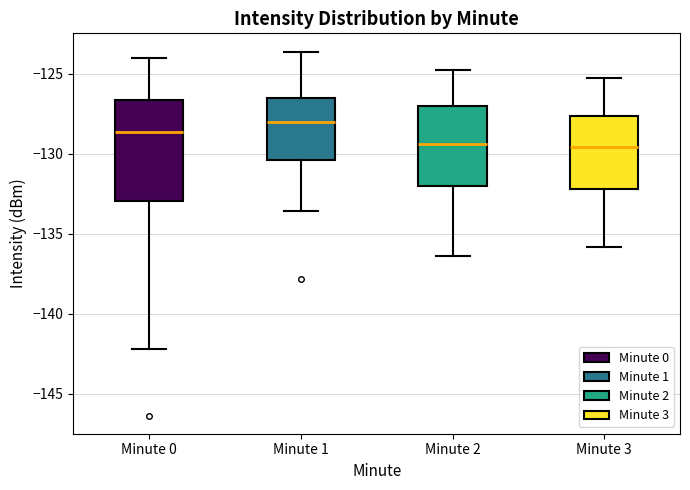

Reading left to right, transcribe this box plot: for each box, give where its median line is, the range the box spans, and where its two whiskers end, as read against the y-axis. The values are not printed on the chart, so give them approximately, as read against the axis.

Minute 0: median -128.5, box -133.0 to -126.5, whiskers -142.0 to -124.0
Minute 1: median -128.0, box -130.5 to -126.5, whiskers -133.5 to -123.5
Minute 2: median -129.5, box -132.0 to -127.0, whiskers -136.5 to -125.0
Minute 3: median -129.5, box -132.0 to -127.5, whiskers -136.0 to -125.5